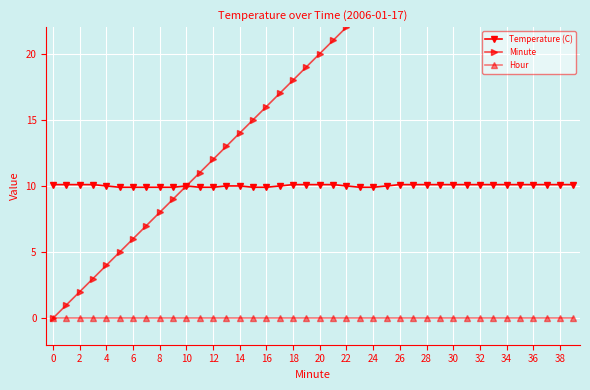

Between 28 and 36, which is larger?

28